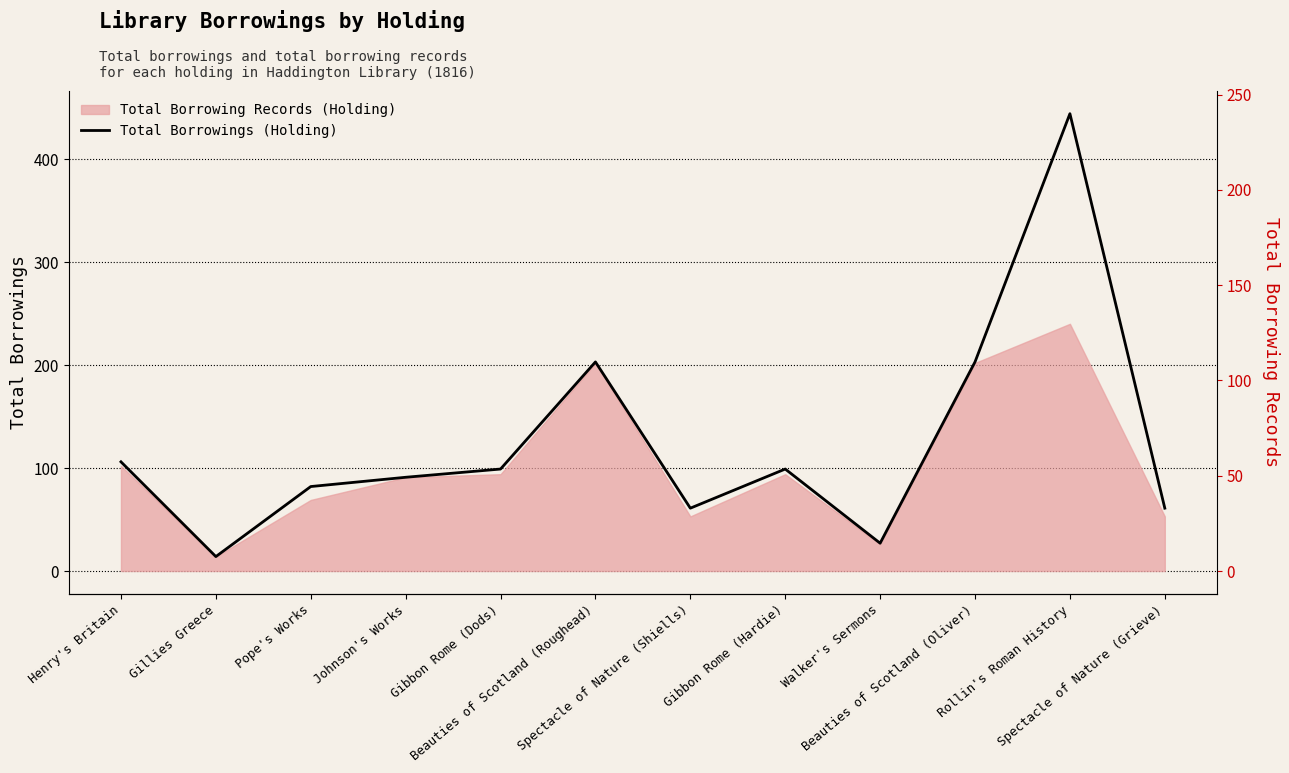

What position from the left is Johnson's Works?

4